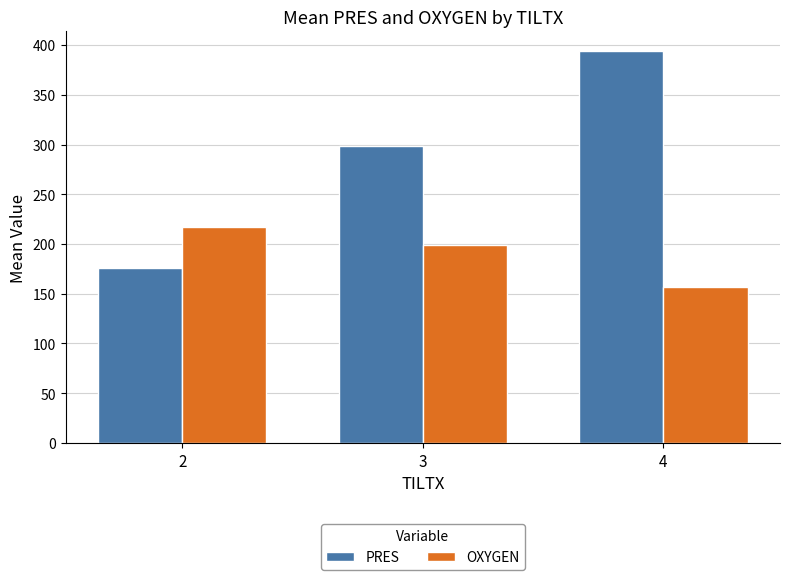

Where does the OXYGEN series first go above 199?

2